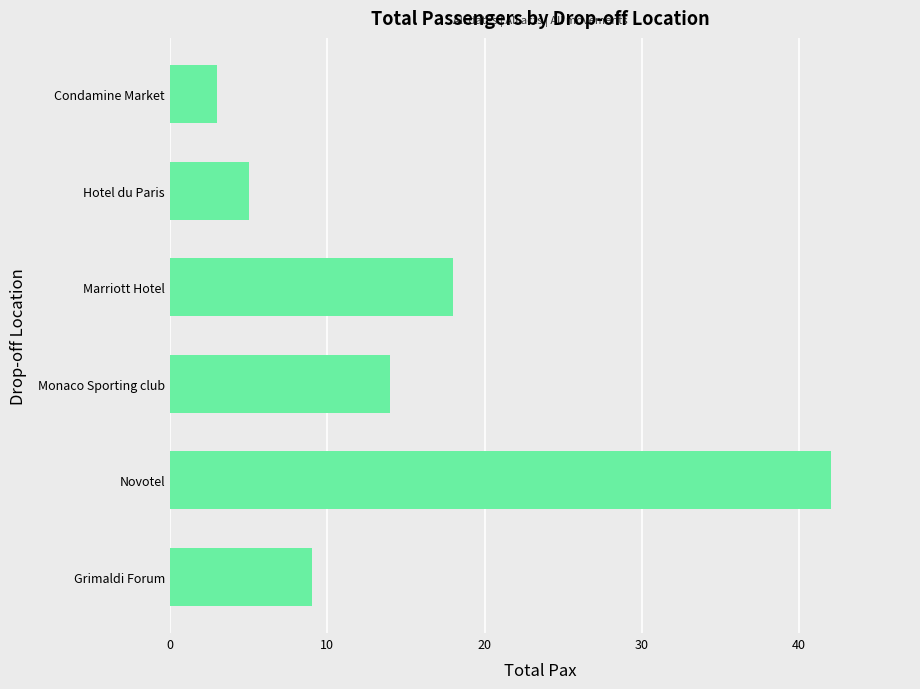

How many series are shown in this chart?

1